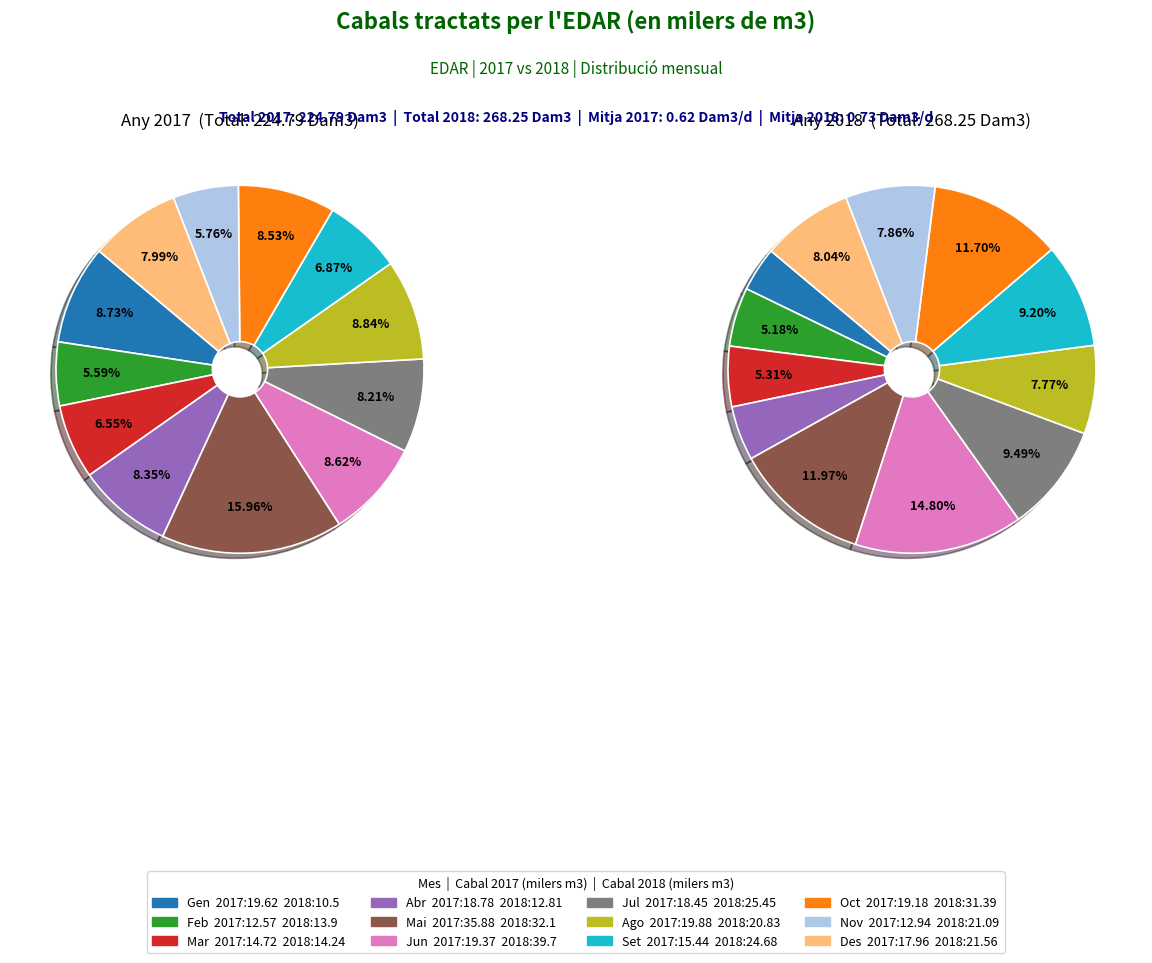

To the nearest percent, what is the difference between the largest and smallest slice percentages?

10%